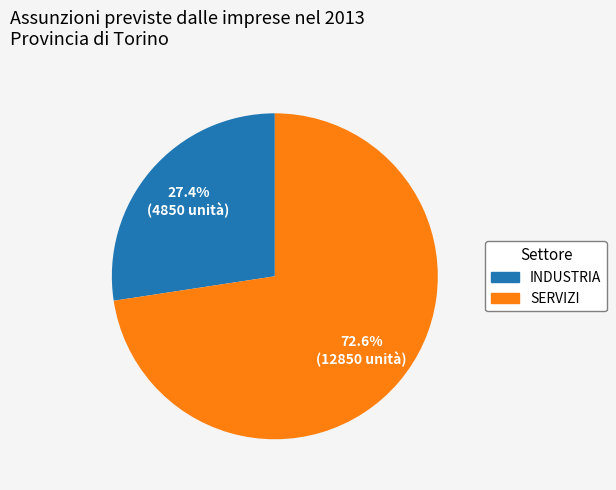

How many segments does this pie chart have?

2